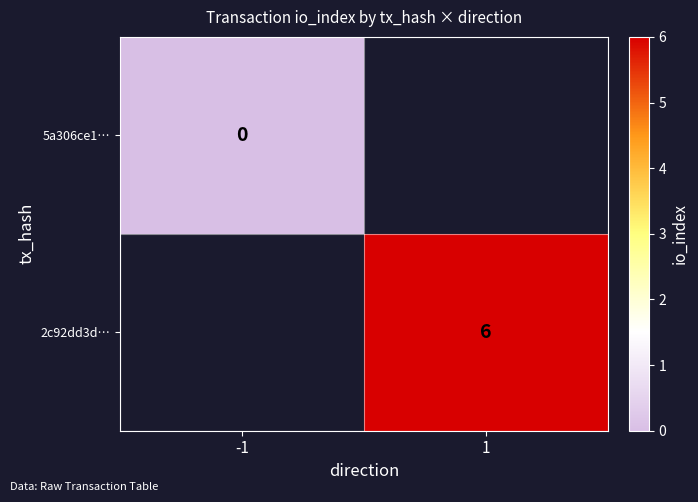

Which has a higher value, -1 or 1?

1